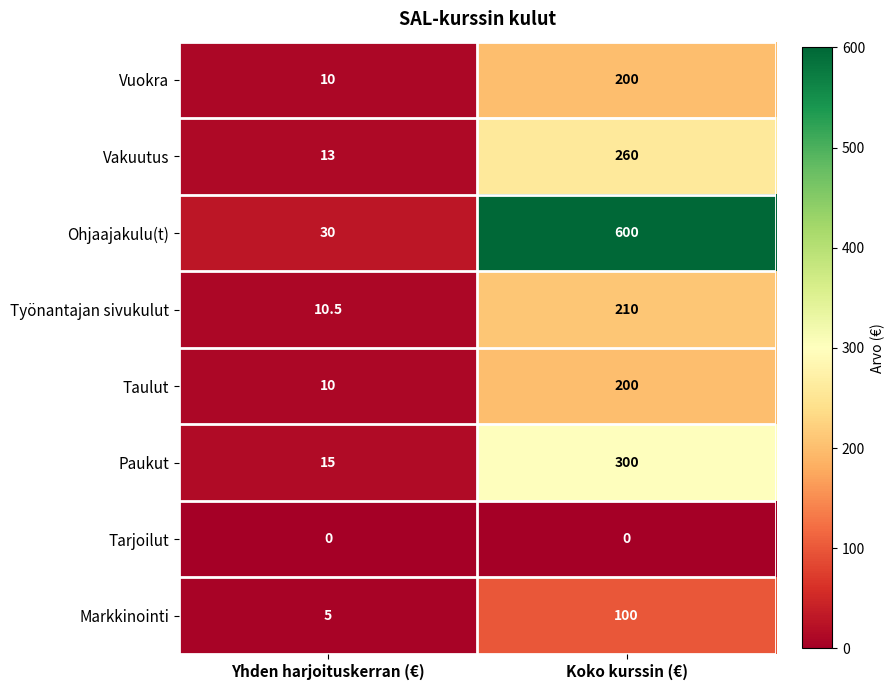

At which category is the sum across all series the highest?

Koko kurssin (€)